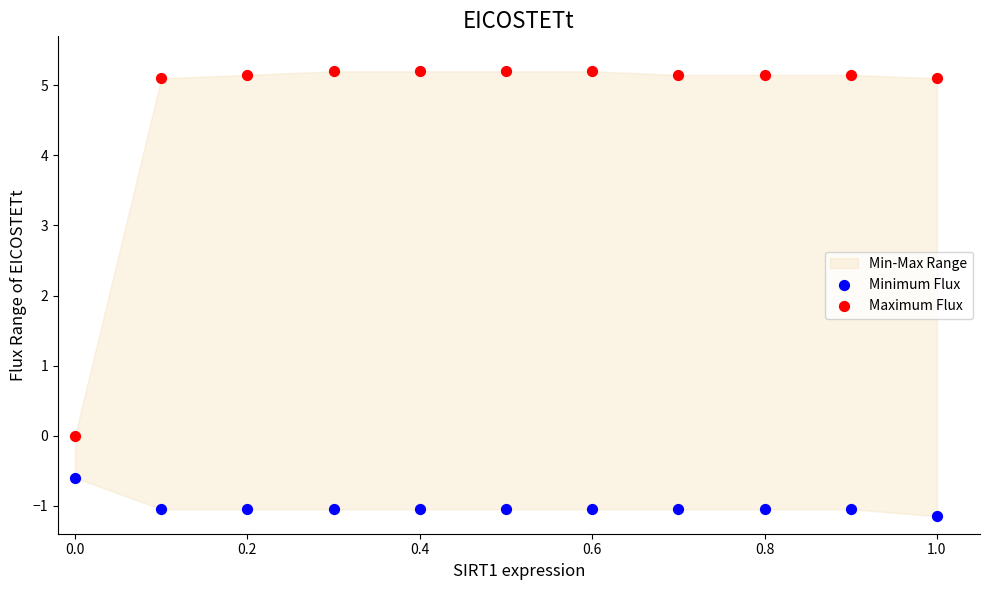

What is the X range (max minus min) for the scatter plot?

1.0